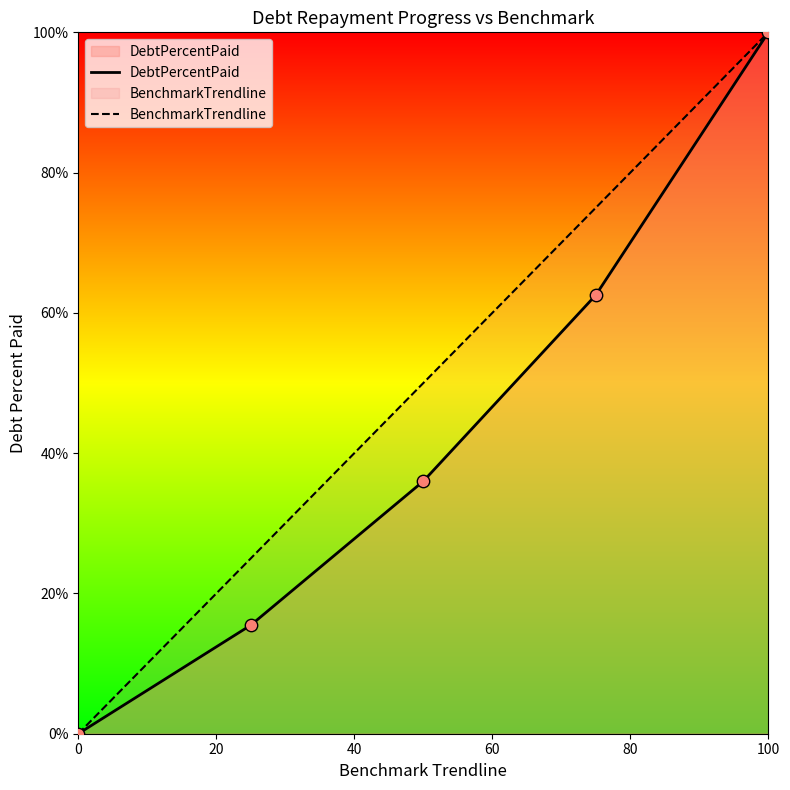

Which series reaches the maximum Y coordinate?

DebtPercentPaid